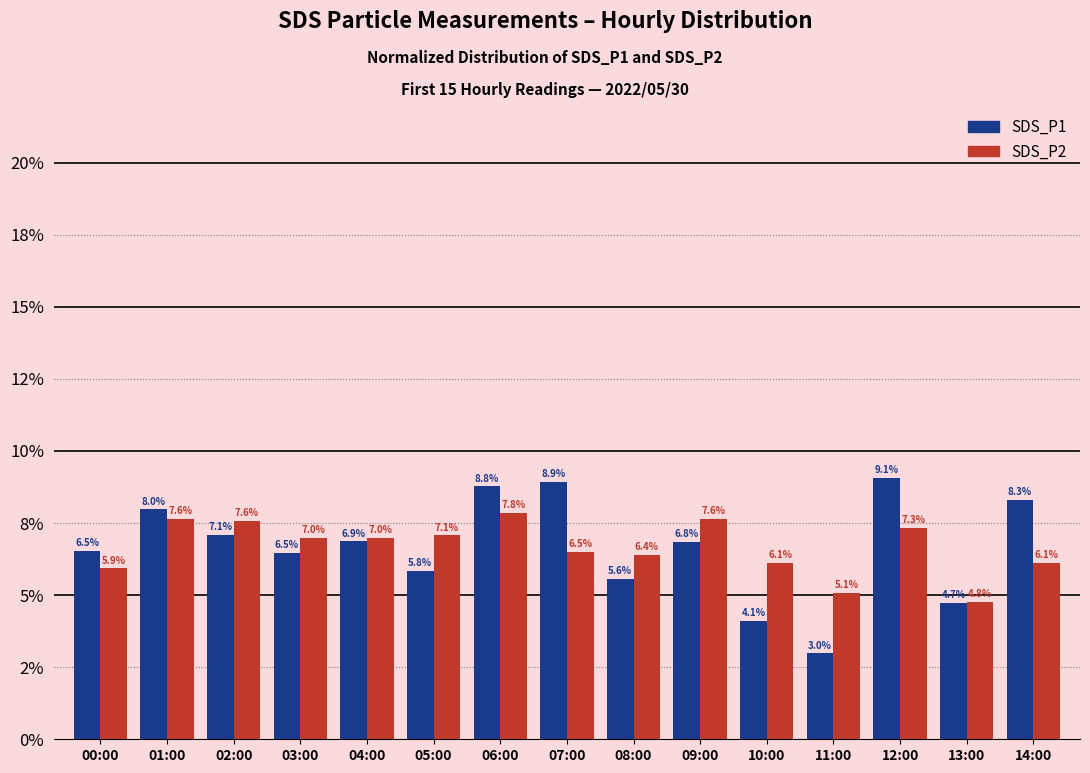

The value of SDS_P1 at 03:00 is 6.5. True or false?

True